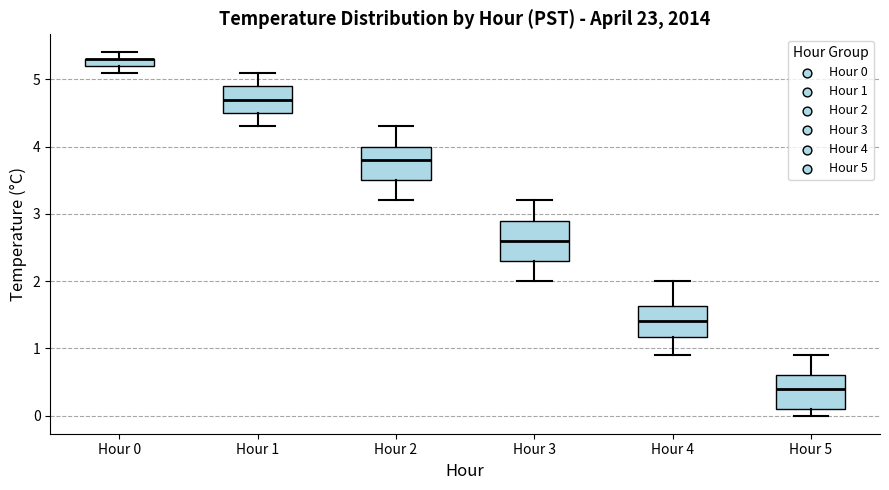

Which box is the tallest, from its lower edge to its upper edge?

Hour 3